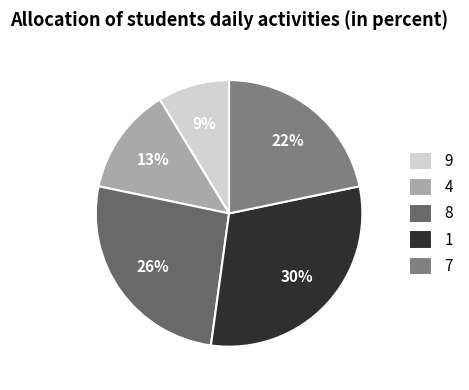

How many segments does this pie chart have?

5